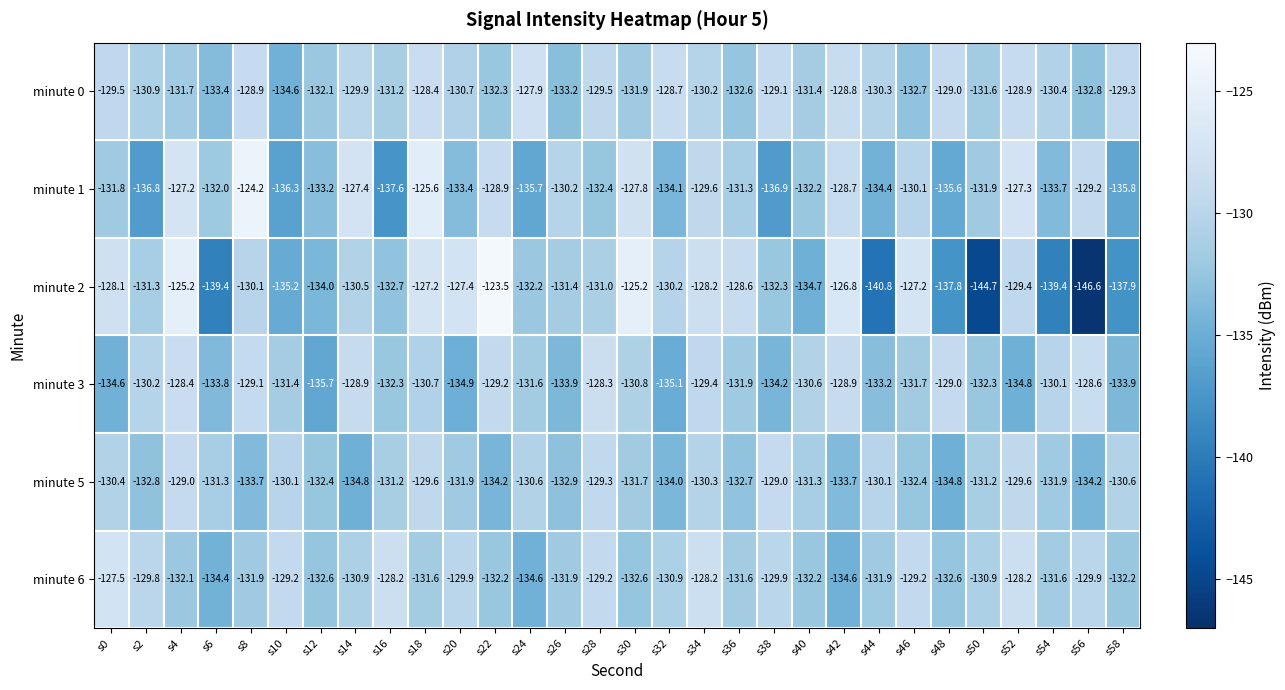

What is the difference between the second highest and second lowest values in the minute 1 series?

11.3